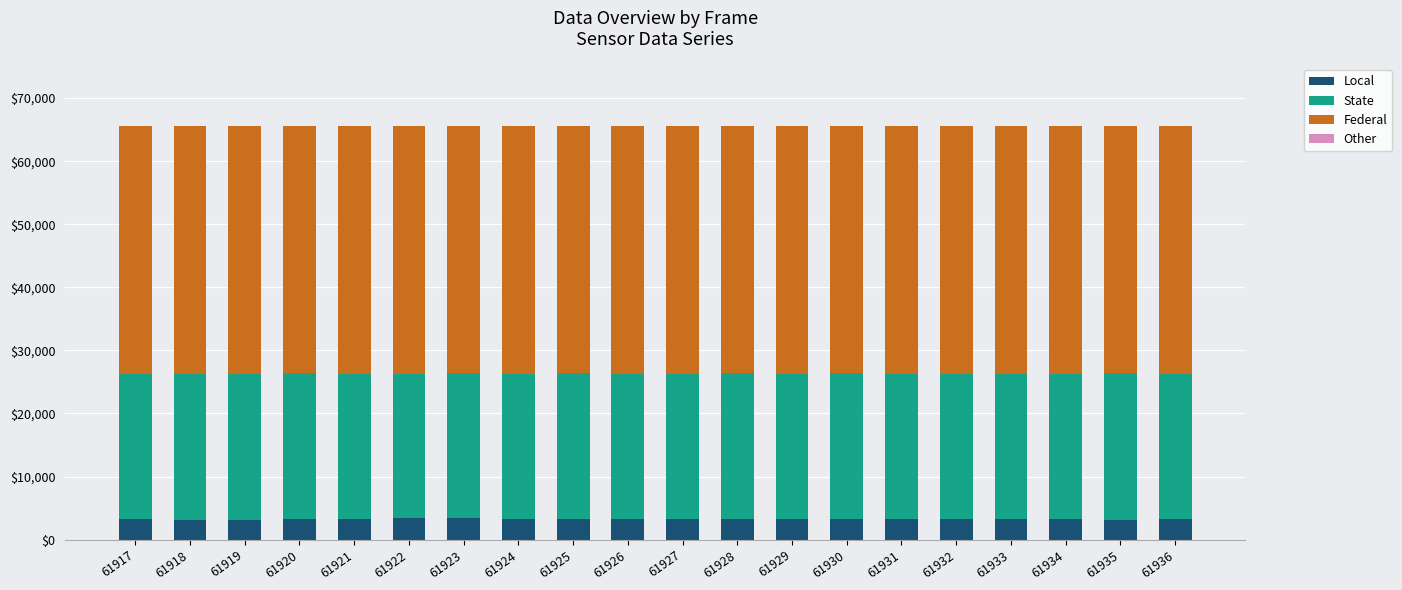

Count the number of categories in the chart.

20